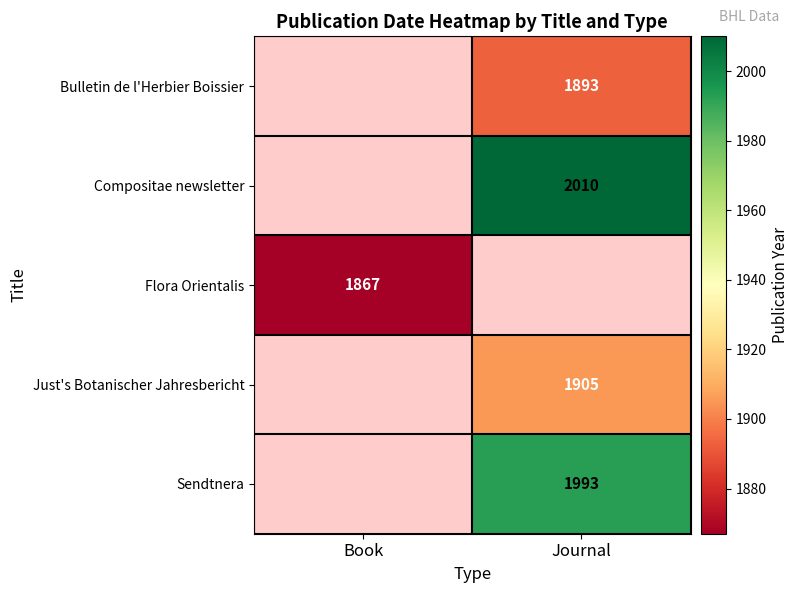

The Flora Orientalis series shows 2565 at Book. True or false?

False